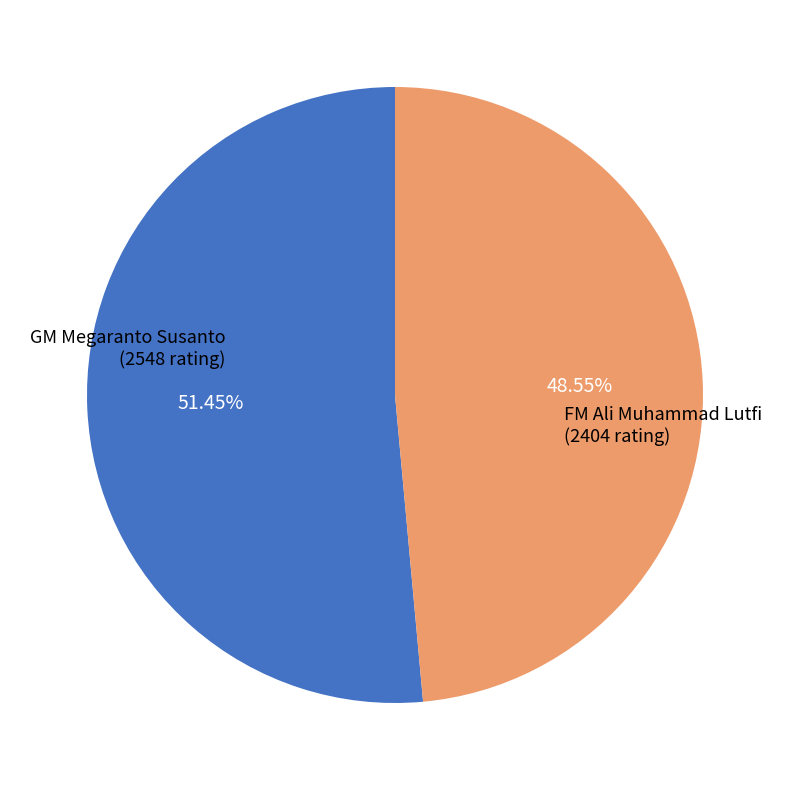

Is there a majority slice in this chart?

Yes